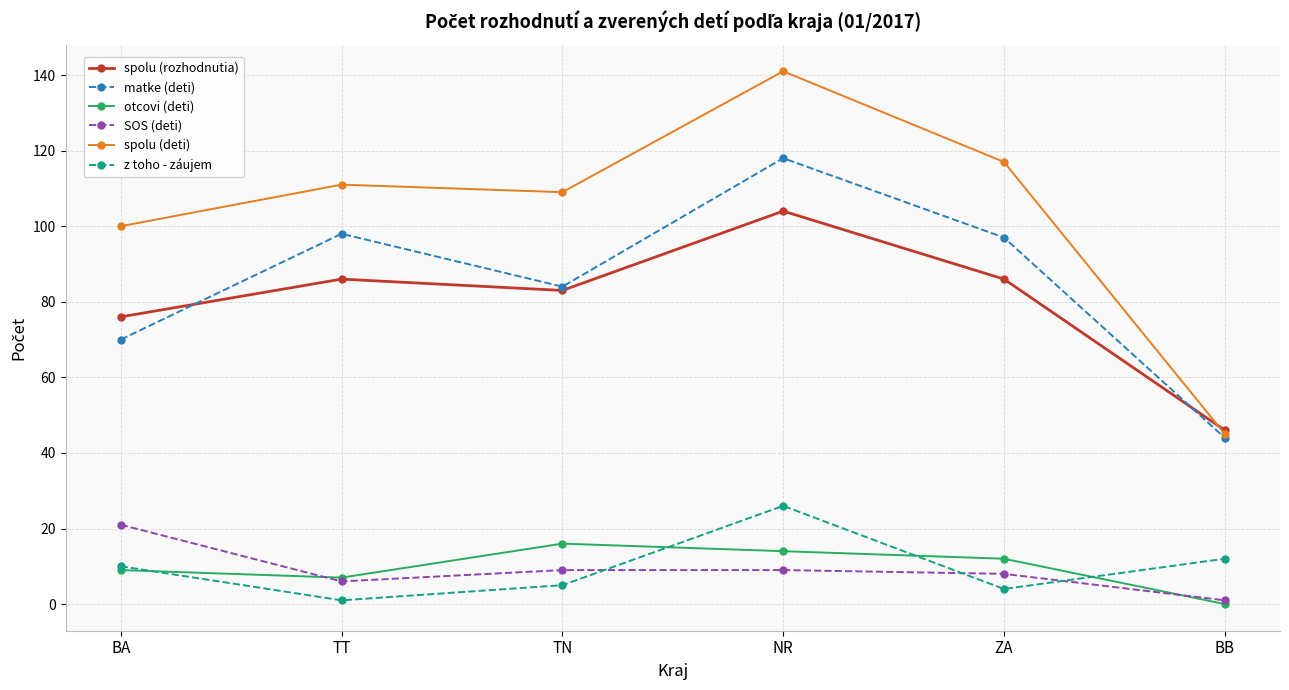

Reading left to right, what are all the values shown in this chart?

spolu (rozhodnutia): BA=76	TT=86	TN=83	NR=104	ZA=86	BB=46
matke (deti): BA=70	TT=98	TN=84	NR=118	ZA=97	BB=44
otcovi (deti): BA=9	TT=7	TN=16	NR=14	ZA=12	BB=0
SOS (deti): BA=21	TT=6	TN=9	NR=9	ZA=8	BB=1
spolu (deti): BA=100	TT=111	TN=109	NR=141	ZA=117	BB=45
z toho - záujem: BA=10	TT=1	TN=5	NR=26	ZA=4	BB=12